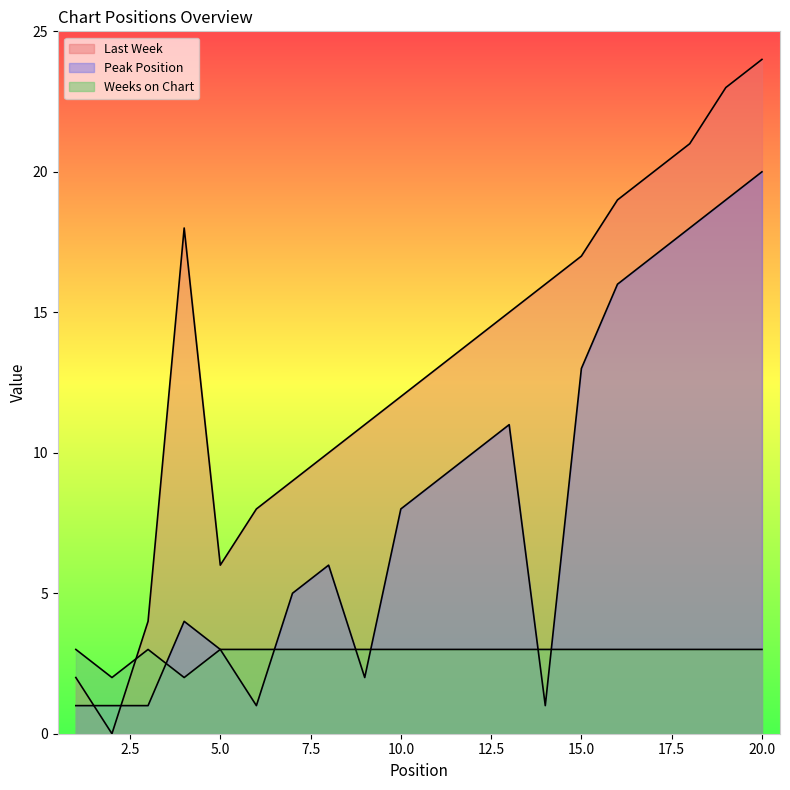

Rank the series at 4 from highest to lowest value.

Last Week, Peak Position, Weeks on Chart